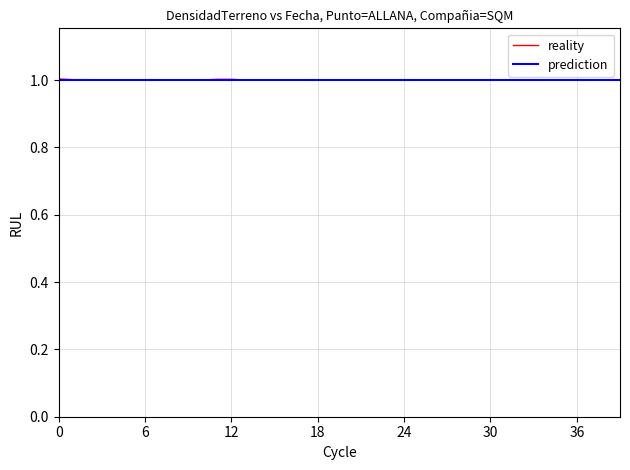

What is the highest value of the reality series?

1.0